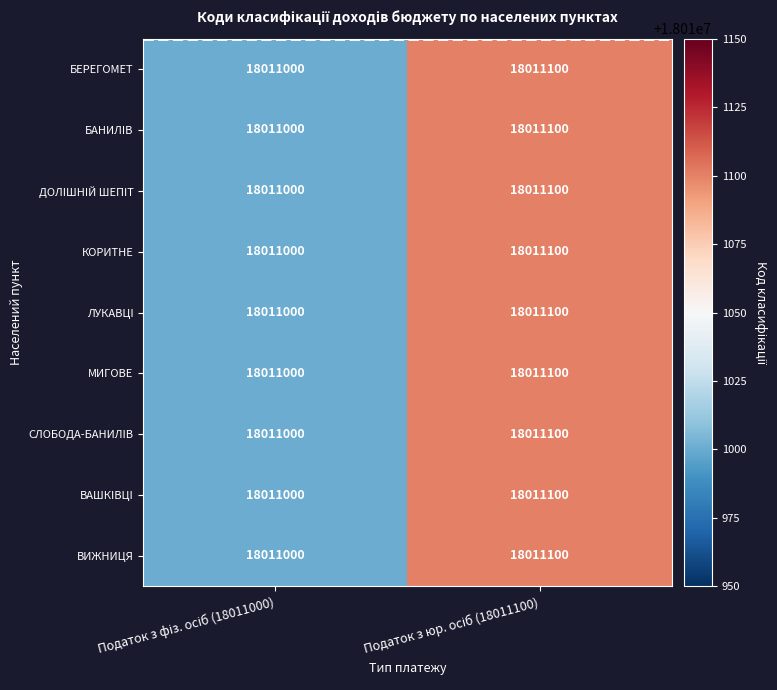

What is the maximum value shown in the chart?

18011100